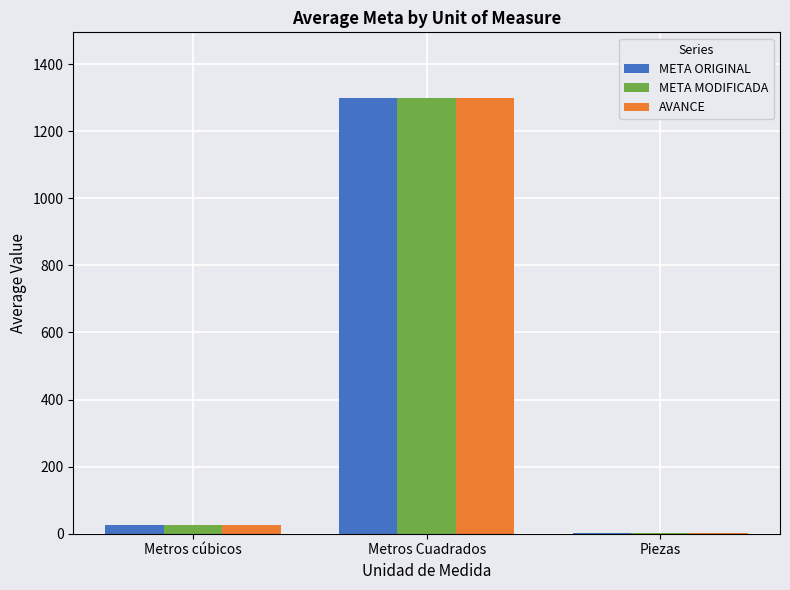

Is the value of META MODIFICADA at Metros cúbicos greater than the value of AVANCE at Metros Cuadrados?

No